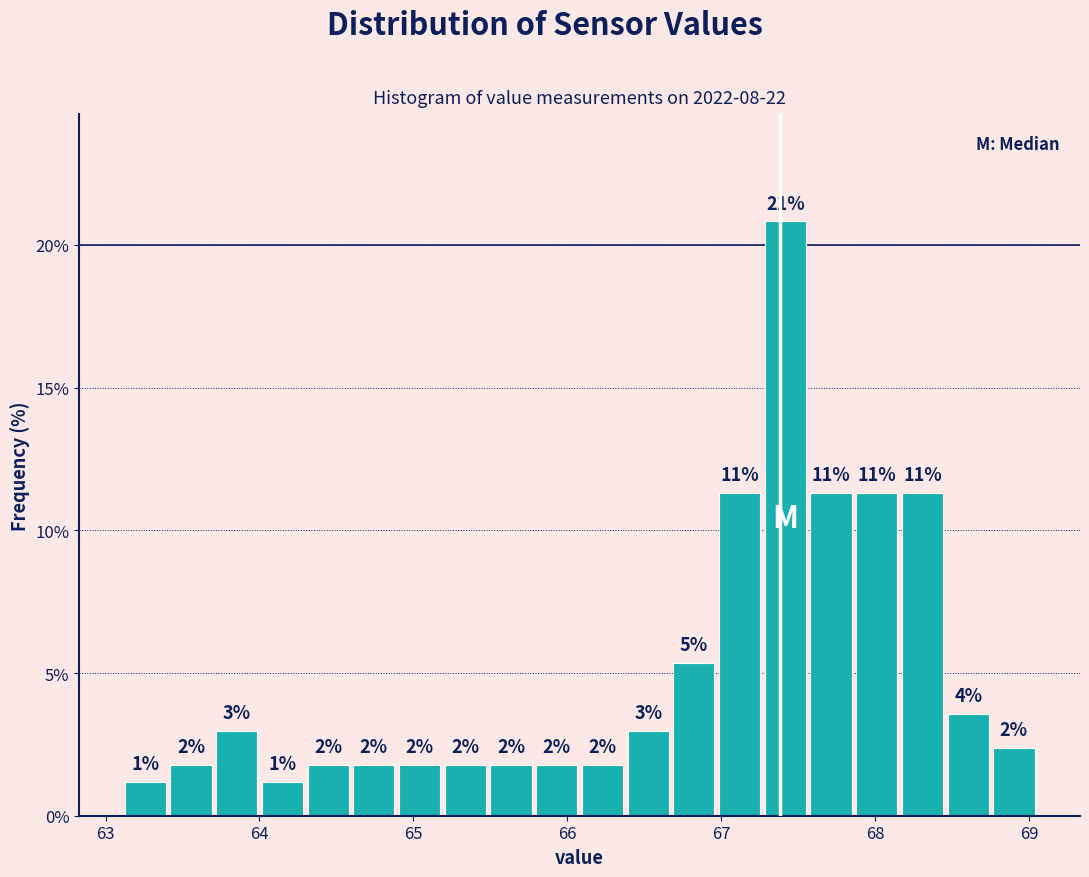

Around what value on the x-axis is the tallest bar? Give the approximate position of its centre, as read against the axis.

67.4